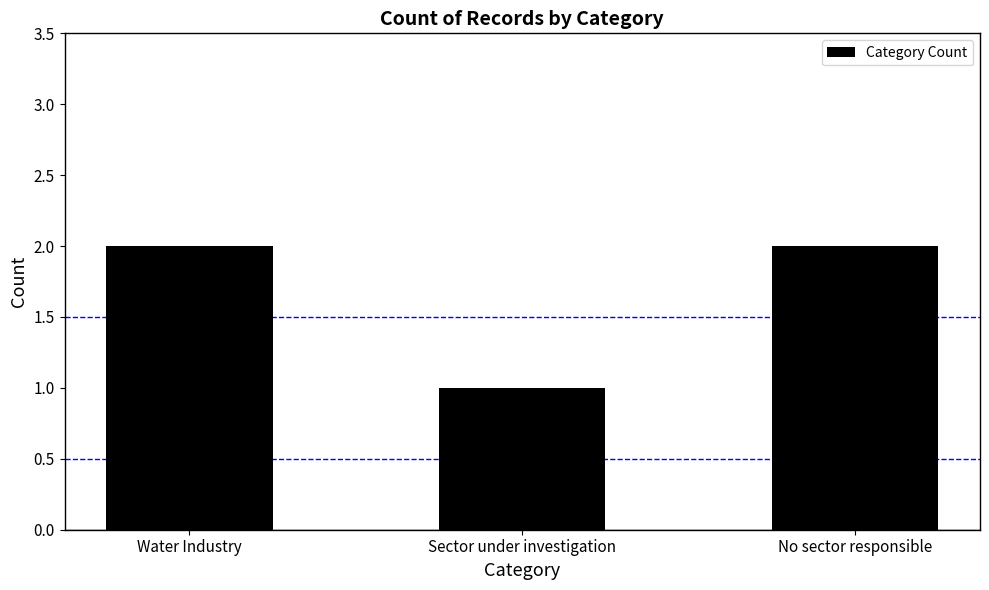

Reading left to right, list all the values displayed in this chart.

Water Industry=2	Sector under investigation=1	No sector responsible=2